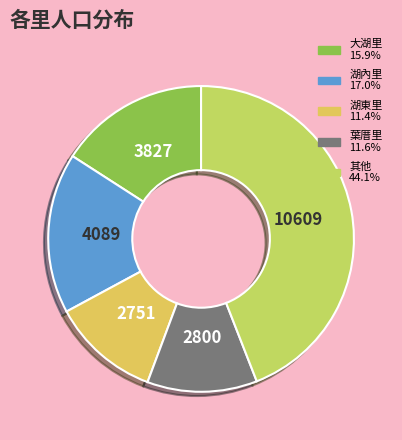

Count the number of slices in the pie.

5